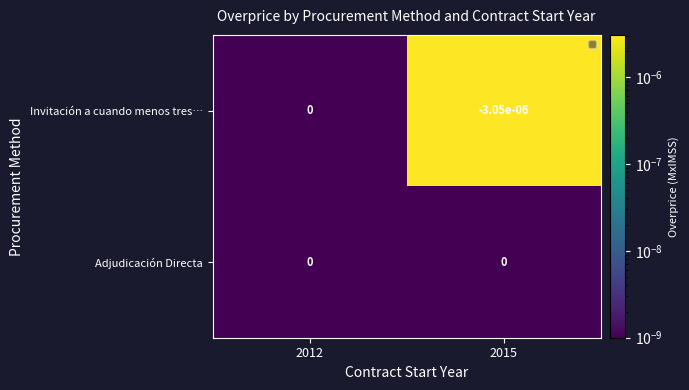

Is the value of Adjudicación Directa at 2015 greater than the value of Invitación a cuando menos tres… at 2015?

Yes